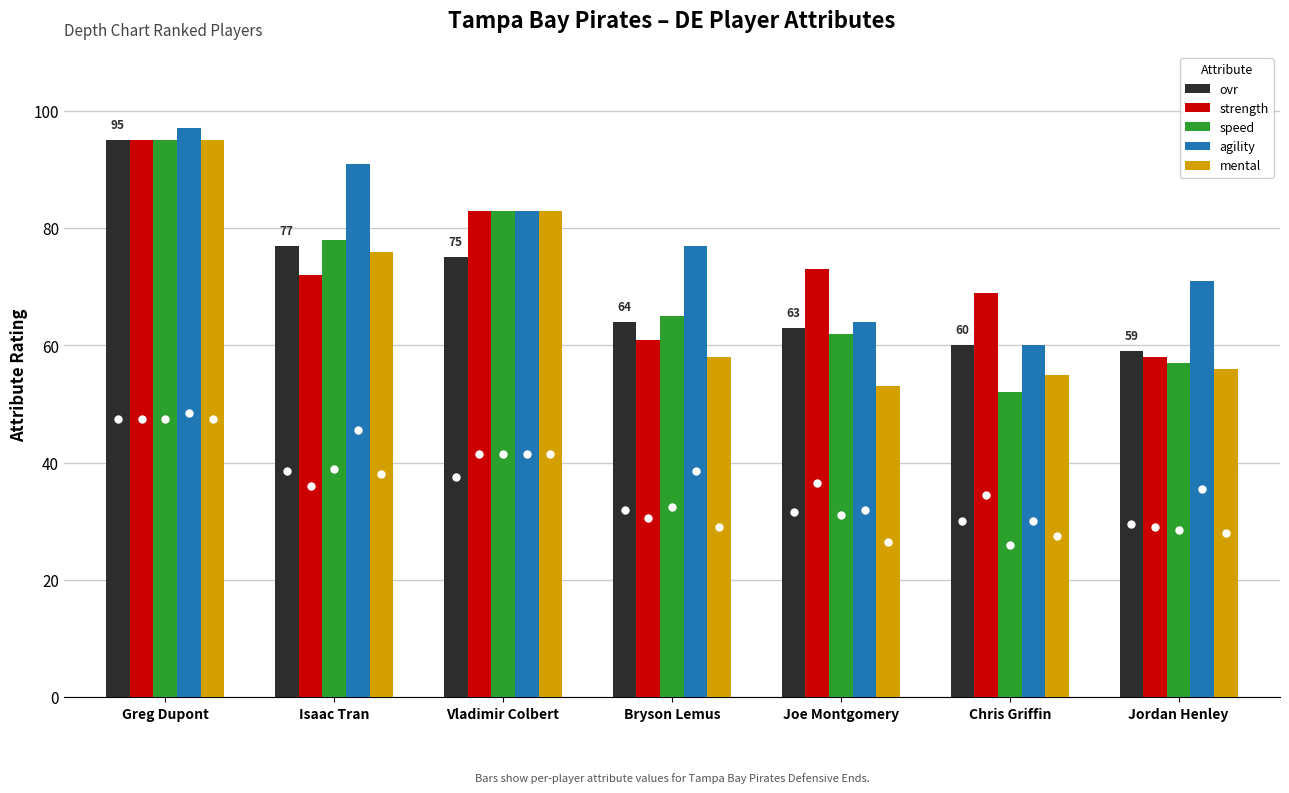

Which series has the largest range (max minus min)?

speed